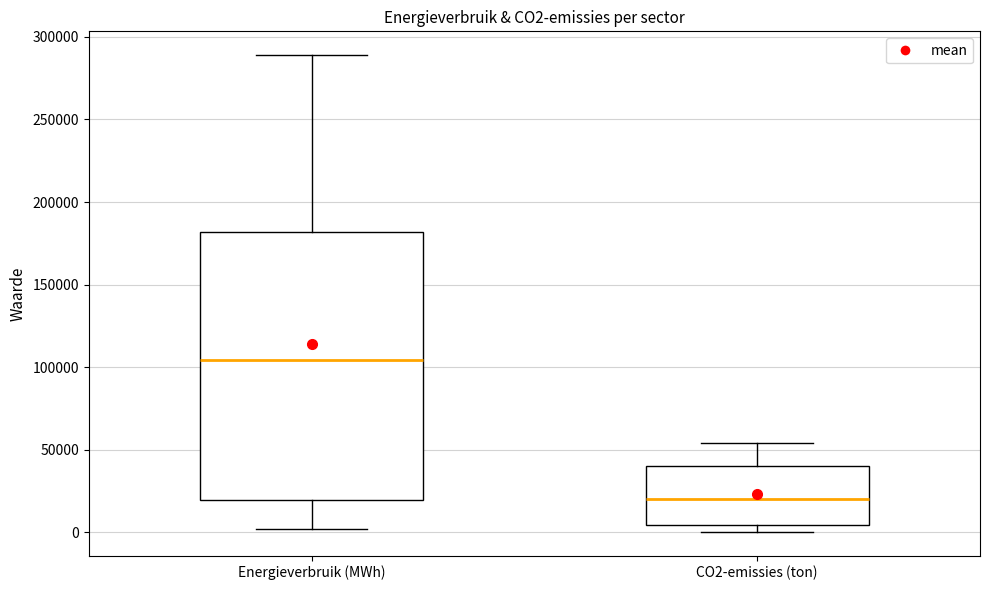

Reading left to right, transcribe this box plot: for each box, give where its median line is, the range the box spans, and where its two whiskers end, as read against the y-axis. The values are not printed on the chart, so give them approximately, as read against the axis.

Energieverbruik (MWh): median 105000, box 20000 to 180000, whiskers 0 to 290000
CO2-emissies (ton): median 20000, box 5000 to 40000, whiskers 0 to 55000